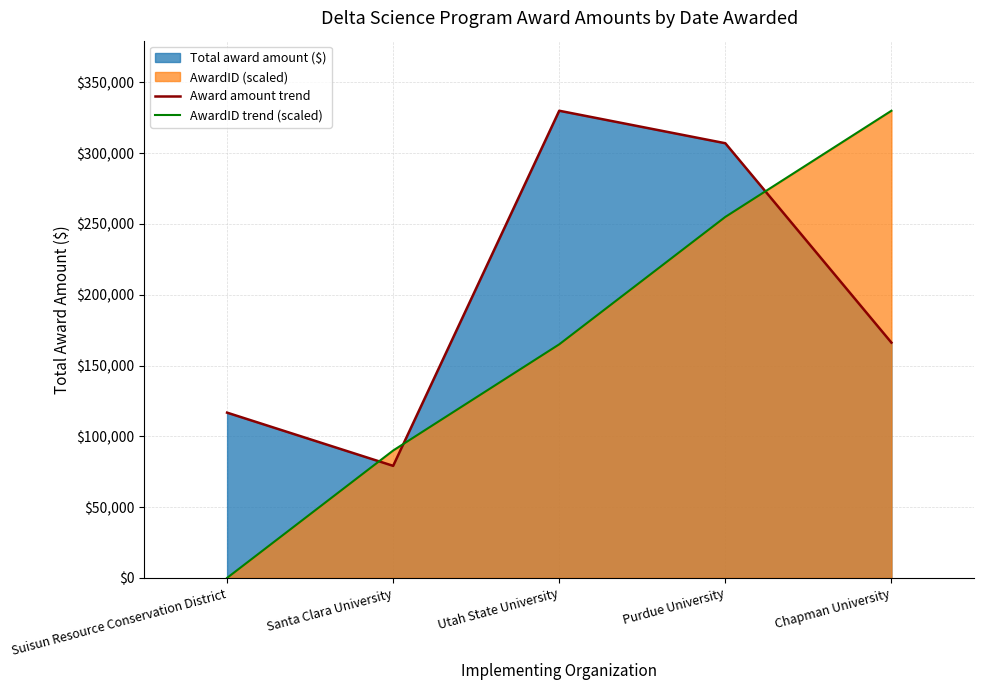

Does the chart have visible grid lines?

Yes